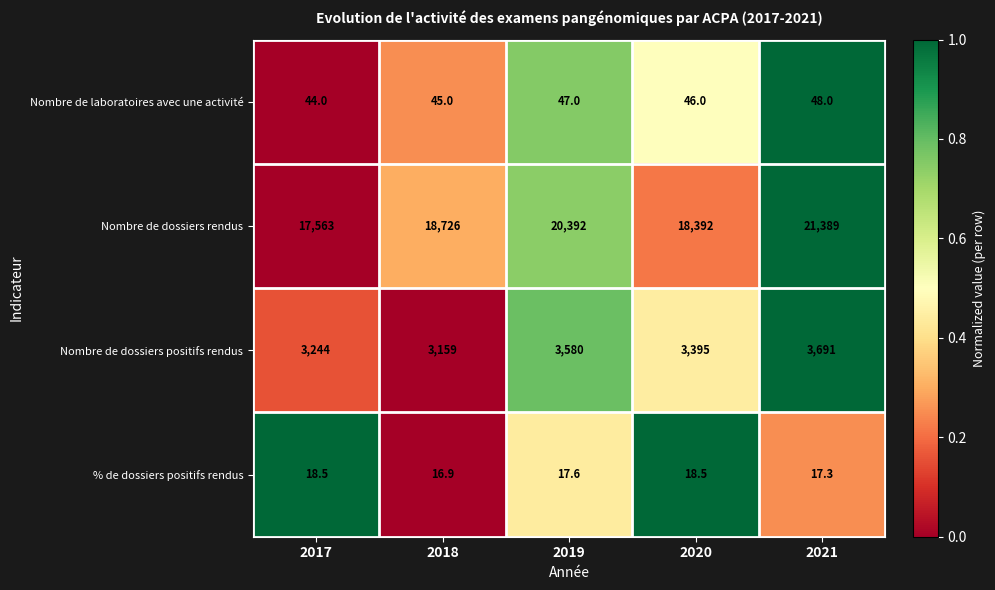

Reading right to left, extract all data points from this chart.

Nombre de laboratoires avec une activité: 48.0	46.0	47.0	45.0	44.0
Nombre de dossiers rendus: 21389.0	18392.0	20392.0	18726.0	17563.0
Nombre de dossiers positifs rendus: 3691.0	3395.0	3580.0	3159.0	3244.0
% de dossiers positifs rendus: 17.3	18.5	17.6	16.9	18.5